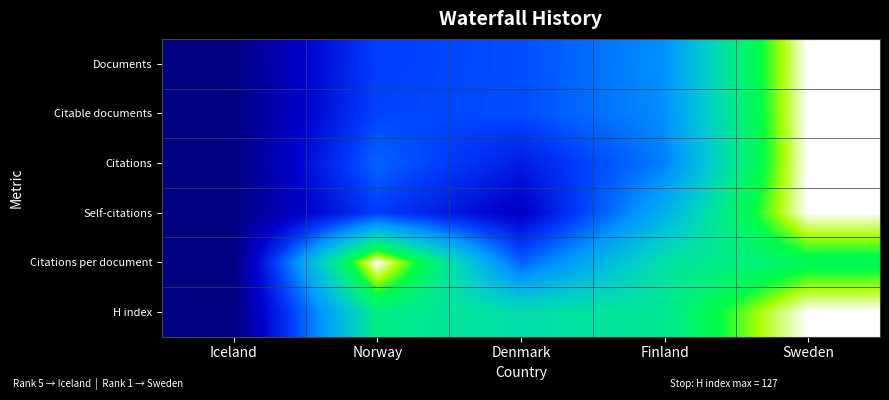

Which series has the widest spread of values?

Documents